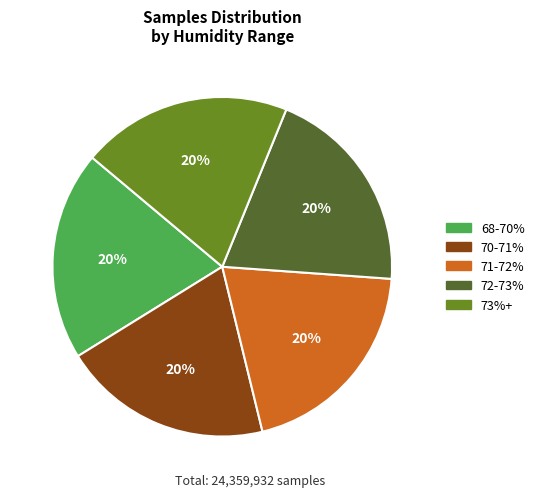

Is there a majority slice in this chart?

No